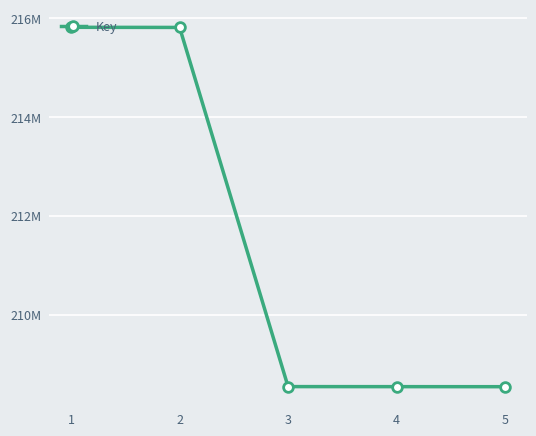

The chart shows a value of 59182279 at 3. True or false?

False